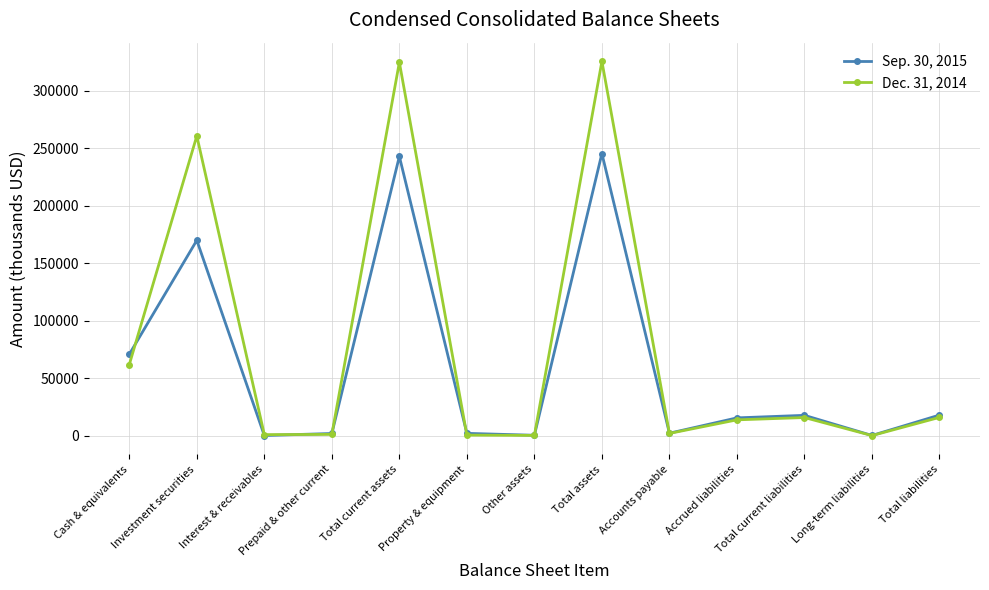

True or false: Dec. 31, 2014 has a value of 178775 at Total current assets.

False